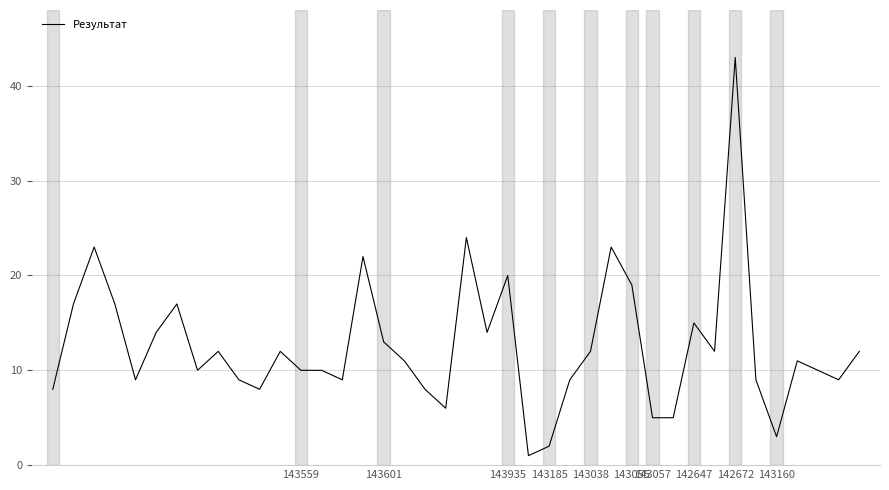

What is the greatest value displayed?

43